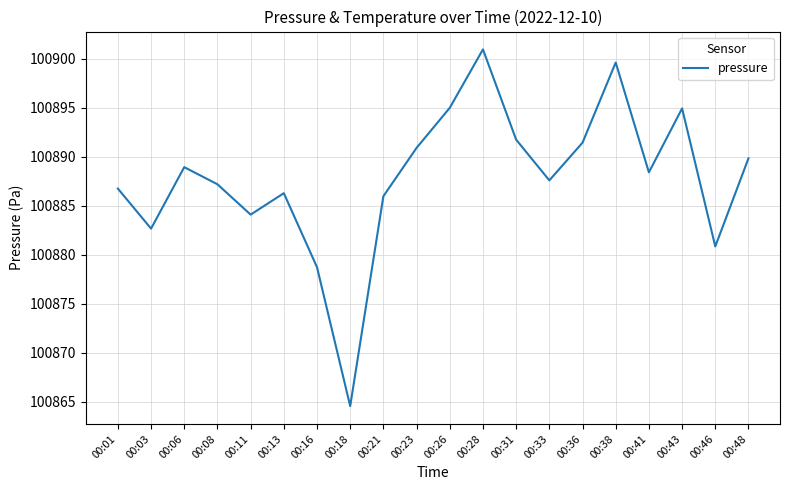

The chart shows a value of 100864.5 at 00:18. True or false?

True